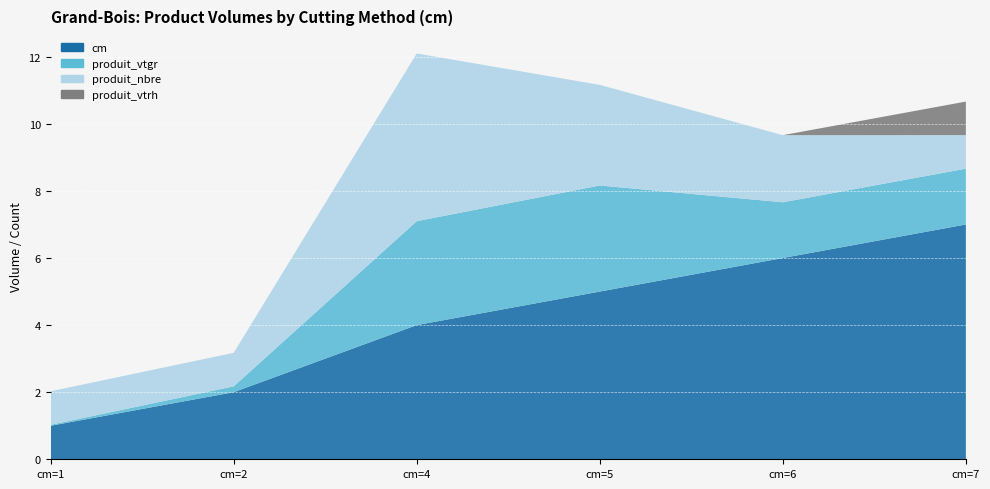

Reading left to right, extract all data points from this chart.

produit_vtgr: cm=1=0.0	cm=2=0.2	cm=4=3.1	cm=5=3.2	cm=6=1.7	cm=7=1.7
produit_nbre: cm=1=1.0	cm=2=1.0	cm=4=5.0	cm=5=3.0	cm=6=2.0	cm=7=1.0
produit_vtrh: cm=1=0.0	cm=2=0.0	cm=4=0.0	cm=5=0.0	cm=6=0.0	cm=7=1.0
cm: cm=1=1.0	cm=2=2.0	cm=4=4.0	cm=5=5.0	cm=6=6.0	cm=7=7.0